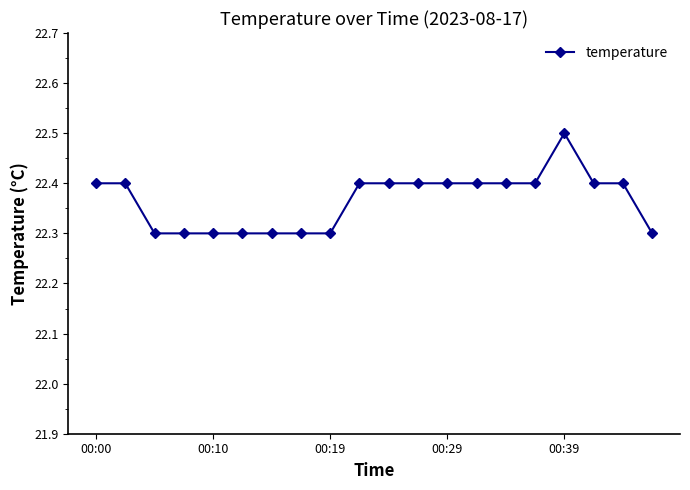

How many values are between 22 and 23?

20